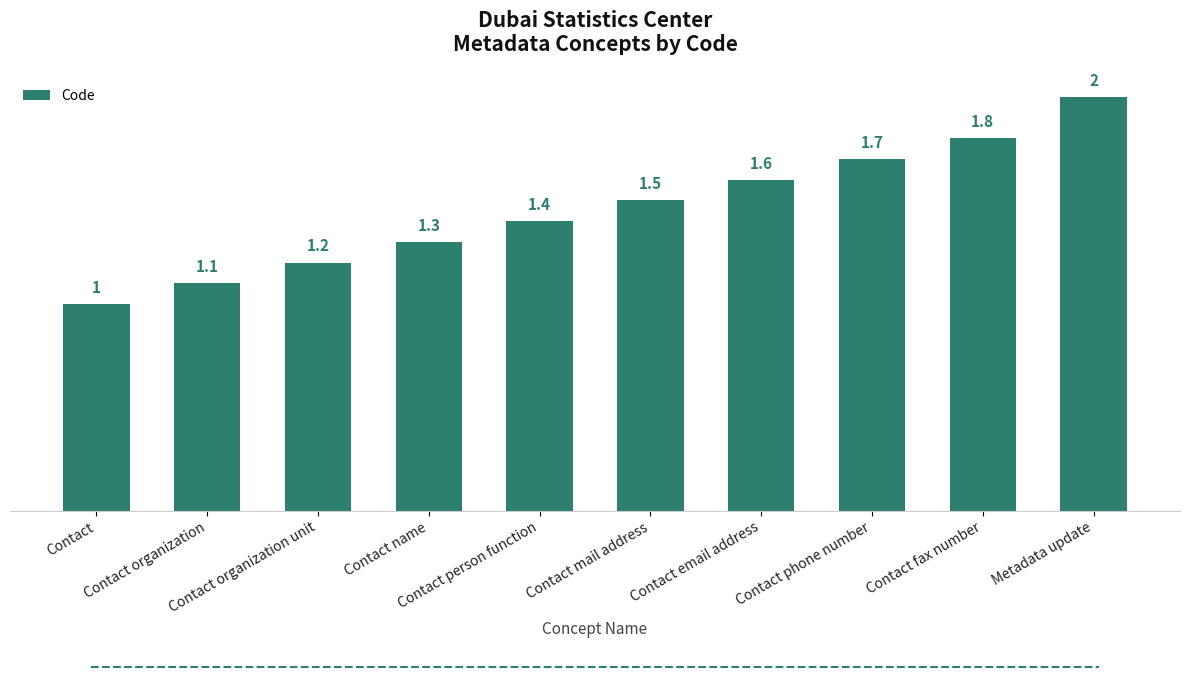

What is the change in value from Contact mail address to Metadata update?

+0.5